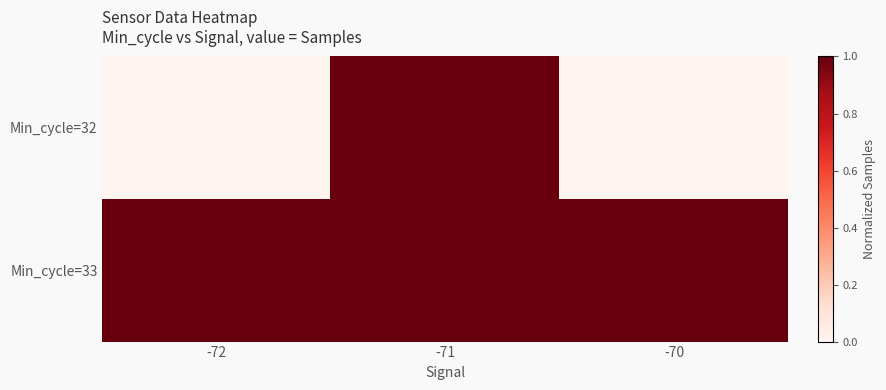

Which series has the widest spread of values?

Min_cycle=32